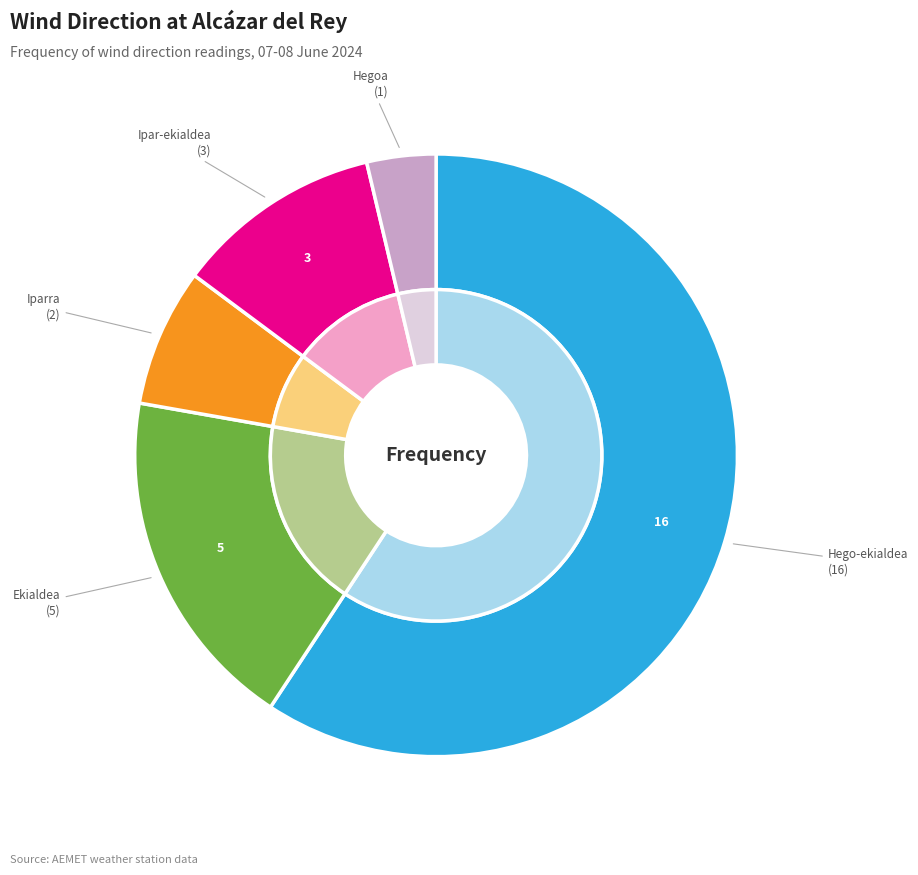

To the nearest percent, what is the average slice percentage?

20%